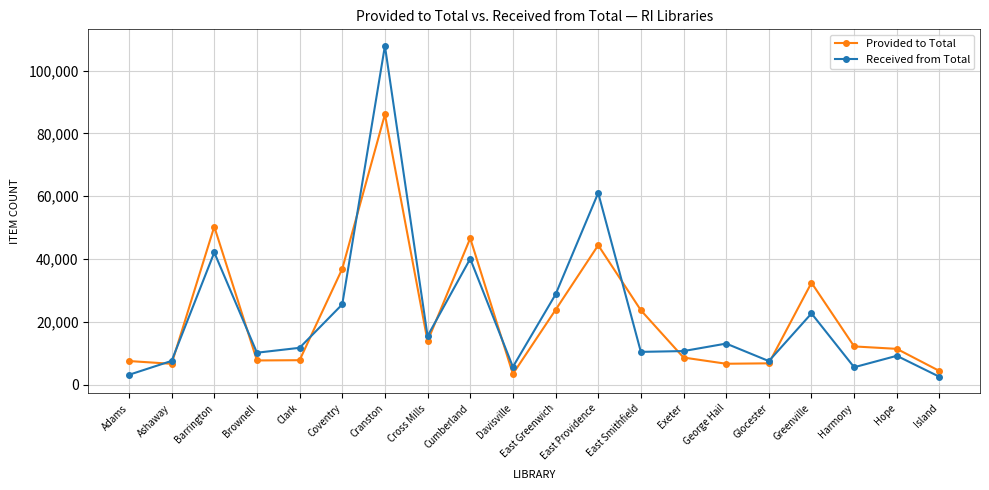

Where is Provided to Total nearest to the value 44730?

East Providence